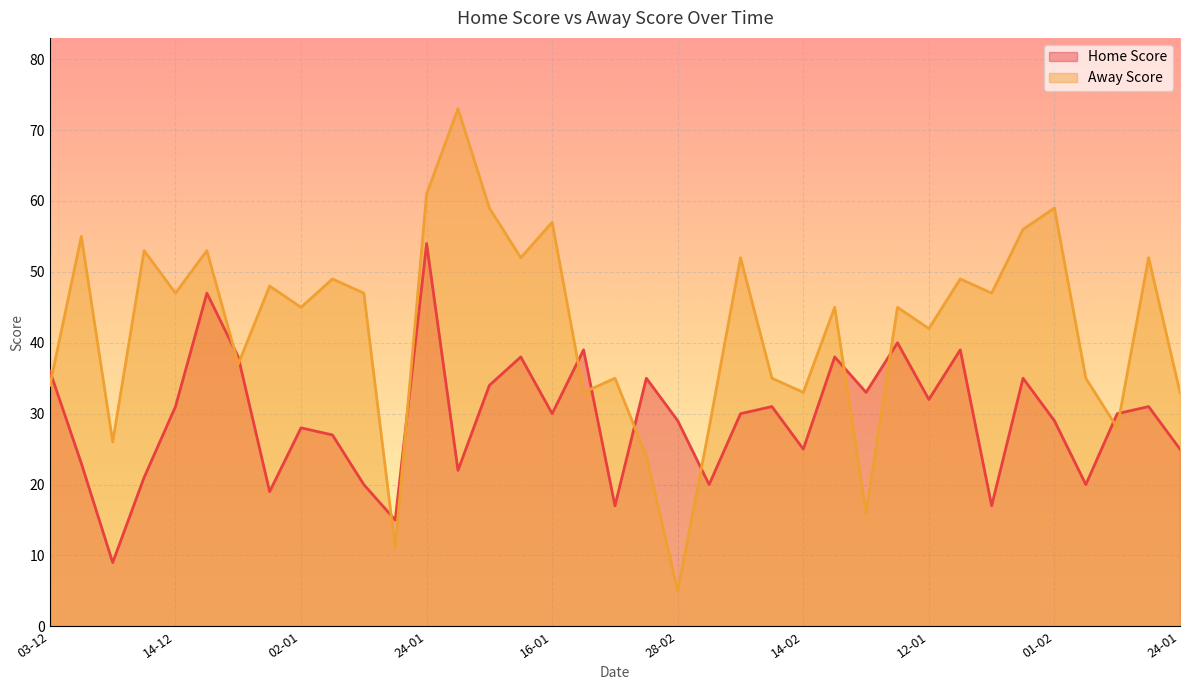

What are all the series names shown in the legend?

Home Score, Away Score